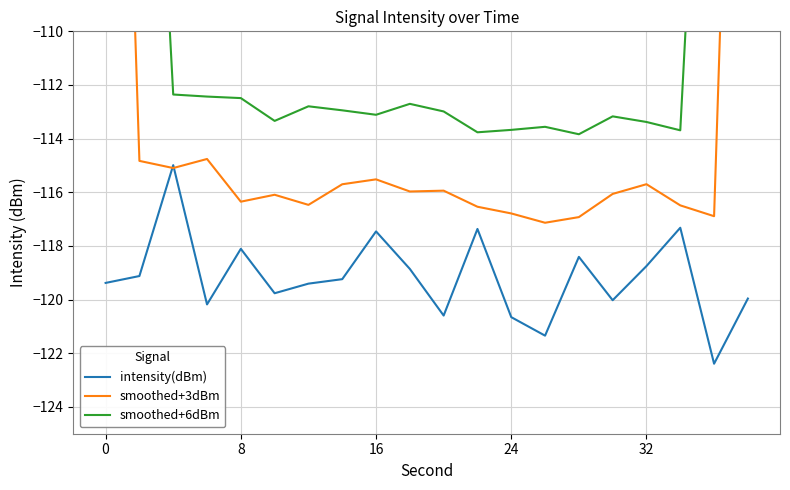

Which series has the largest total across all categories?

smoothed+6dBm